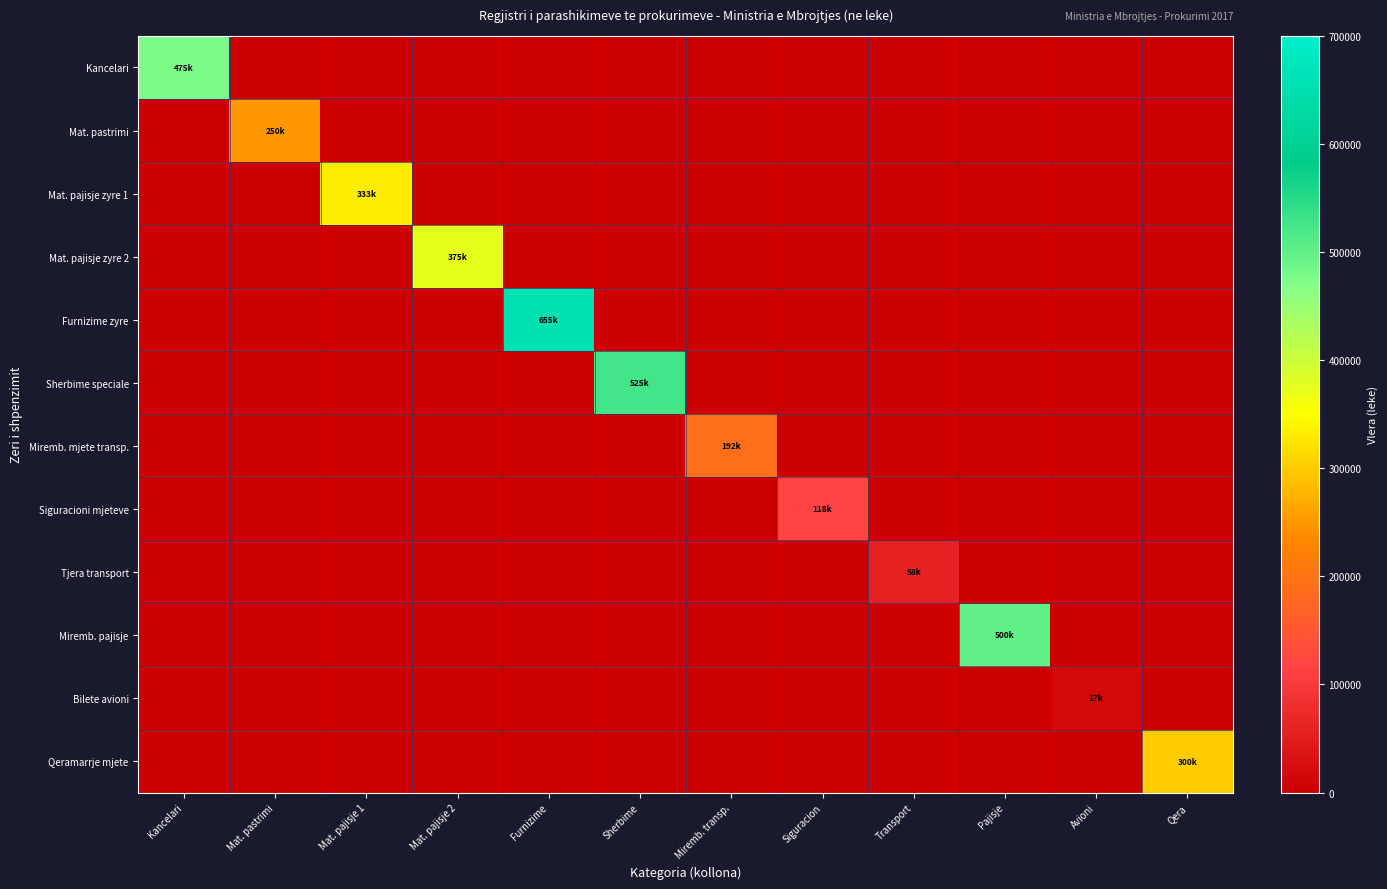

At which category does the chart reach its minimum across all series?

Mat. pastrimi